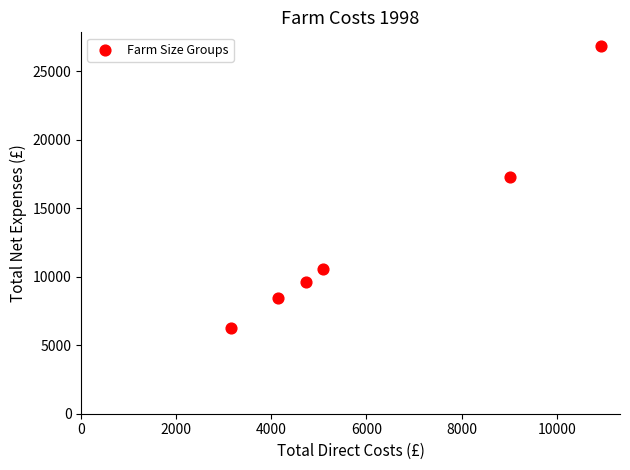

What is the range of X values (max minus min)?

7798